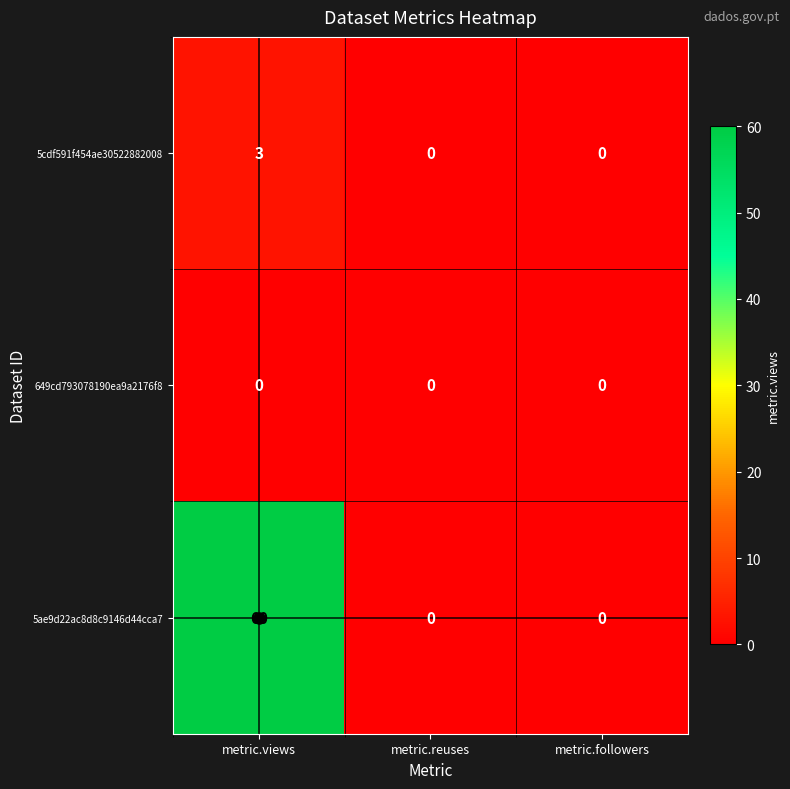

Which series has the widest spread of values?

5ae9d22ac8d8c9146d44cca7